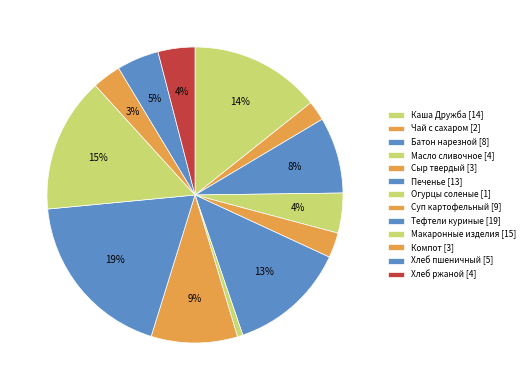

Count the number of slices in the pie.

13